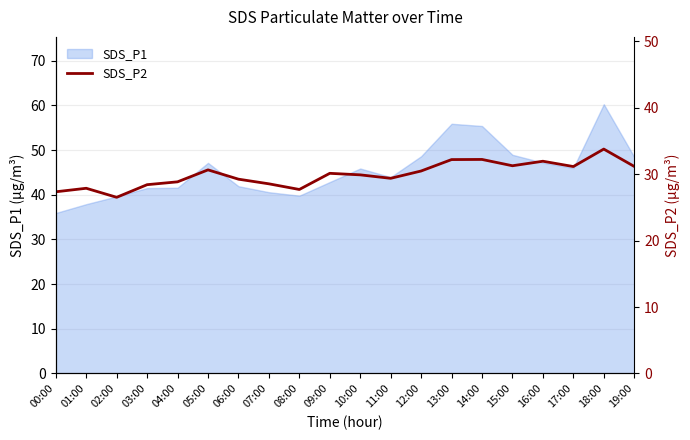

What is the label of the 5th point from the right?

15:00